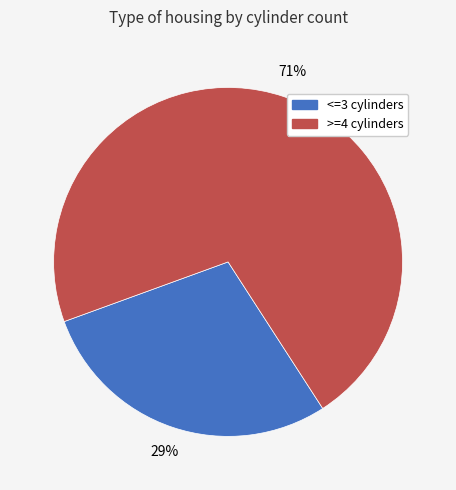

Is there a majority slice in this chart?

Yes